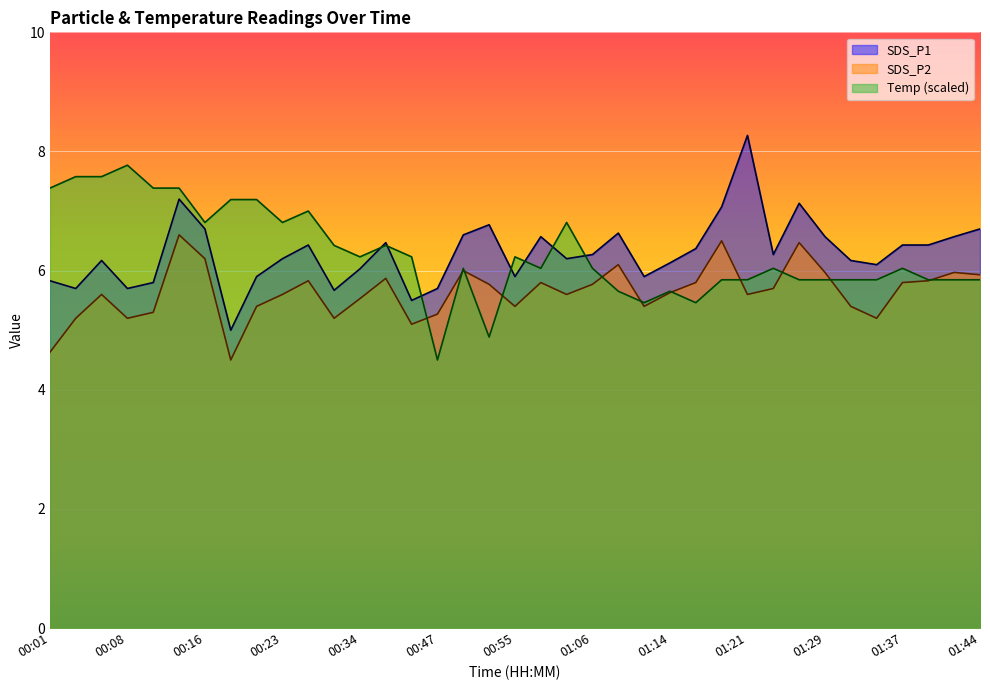

How many lines are shown in the chart?

3